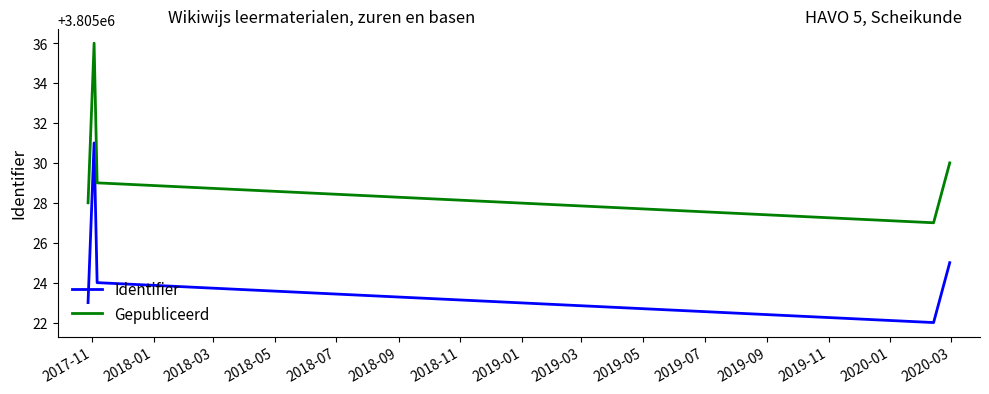

Which series has the largest total across all categories?

Gepubliceerd